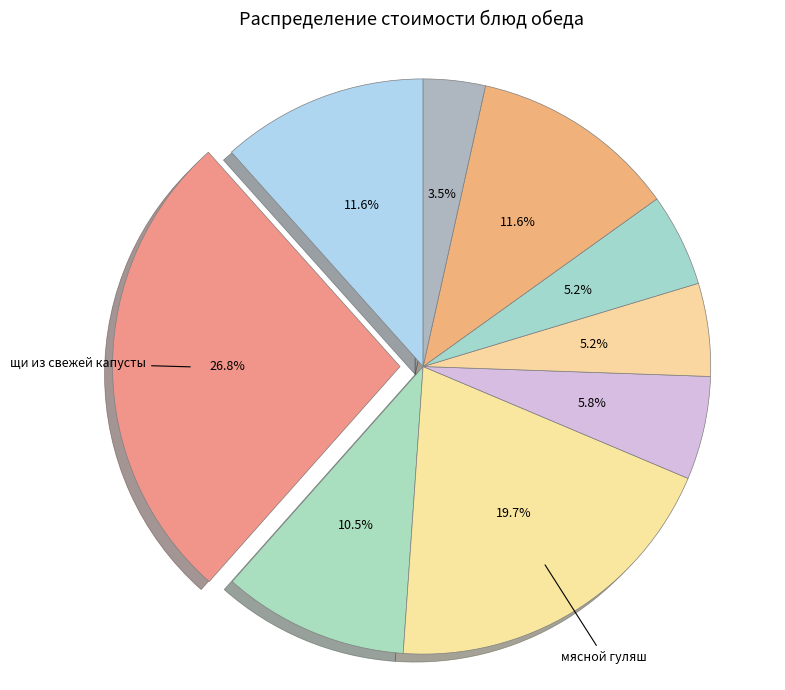

How many segments does this pie chart have?

9